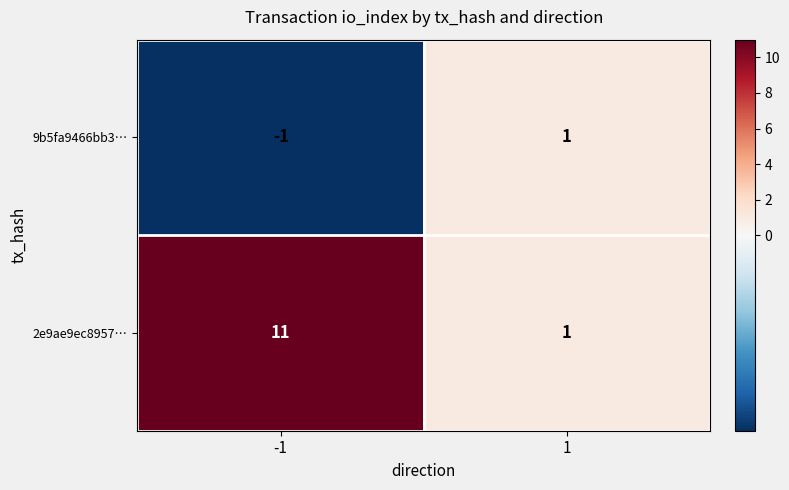

How many values in the 2e9ae9ec8957… series are below 11?

1